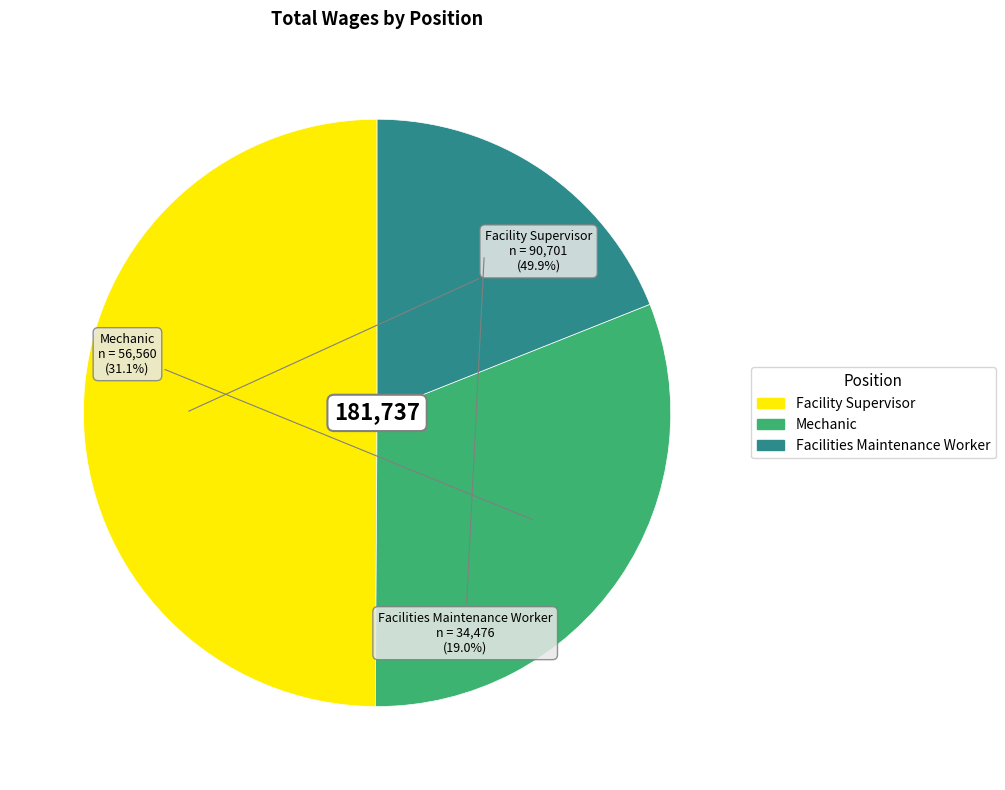

Rank the categories by value from highest to lowest.

Facility Supervisor, Mechanic, Facilities Maintenance Worker